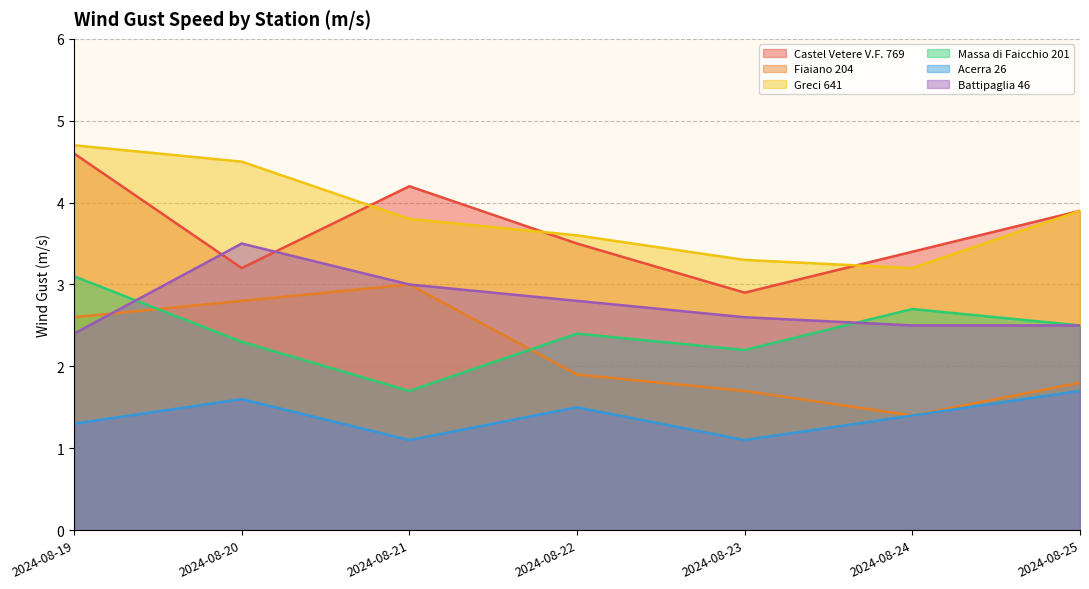

How many series are shown in this chart?

6